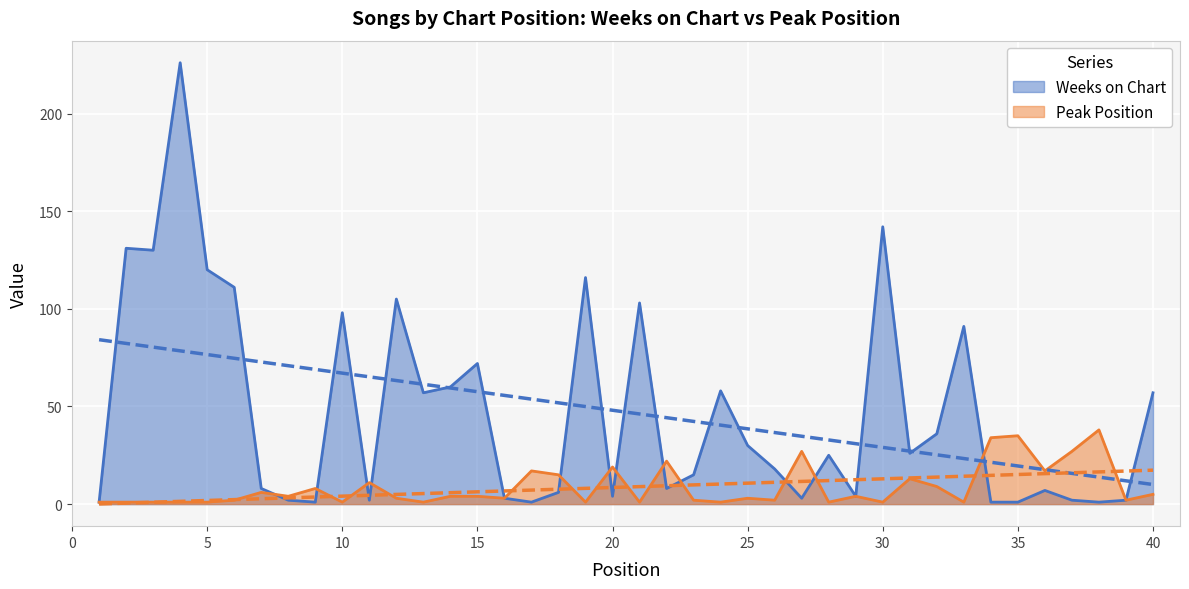

What is the sum of the Peak Position values at 22 and 34?

56